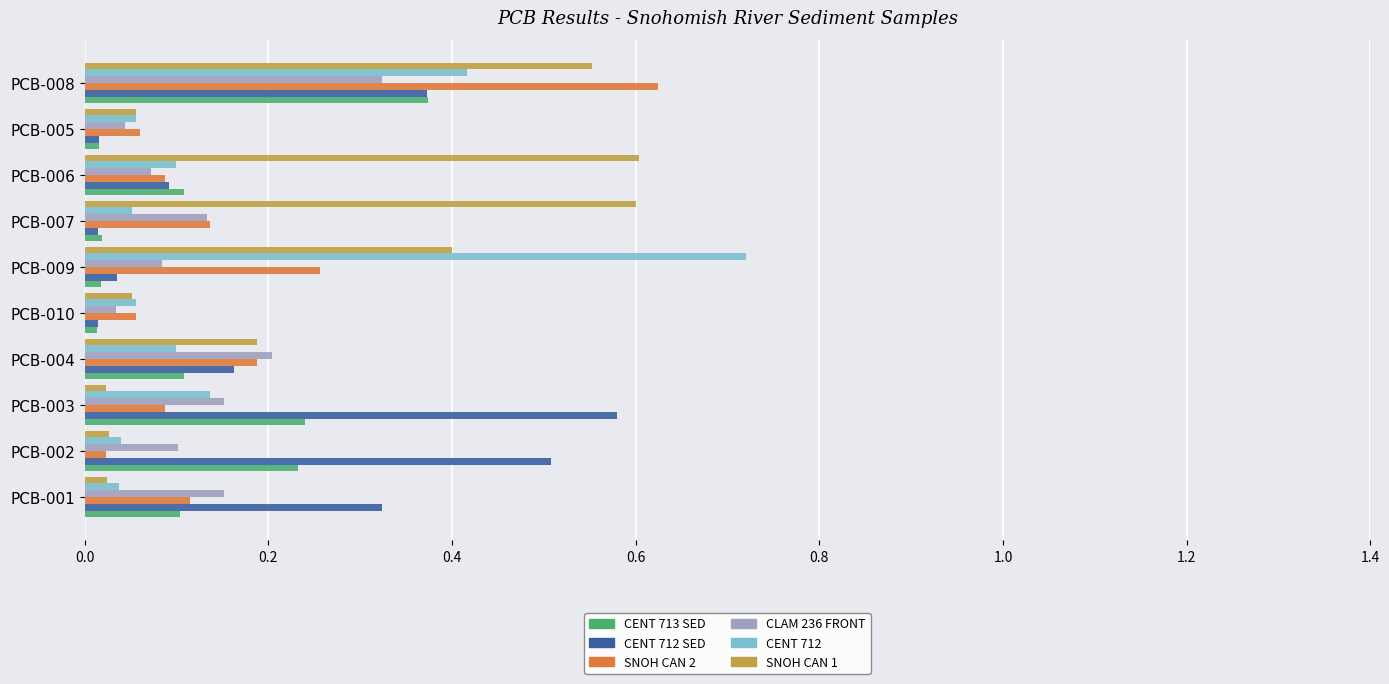

The value of SNOH CAN 1 at PCB-010 is 0.1. True or false?

True